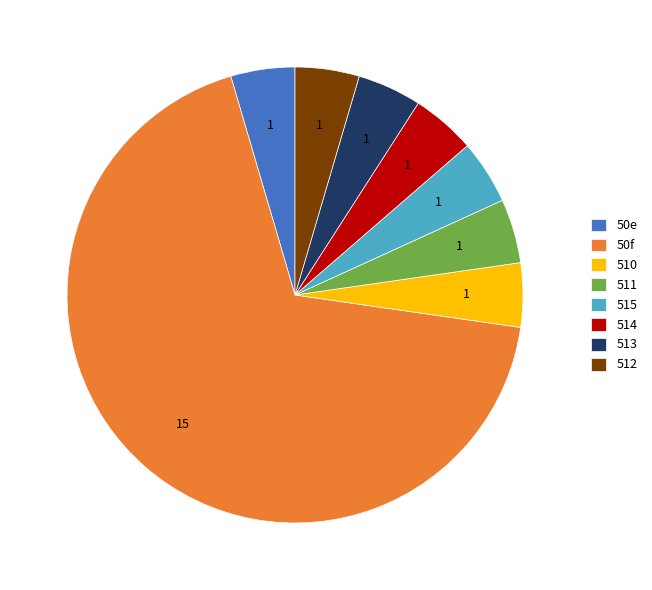

Which category accounts for the majority?

50f